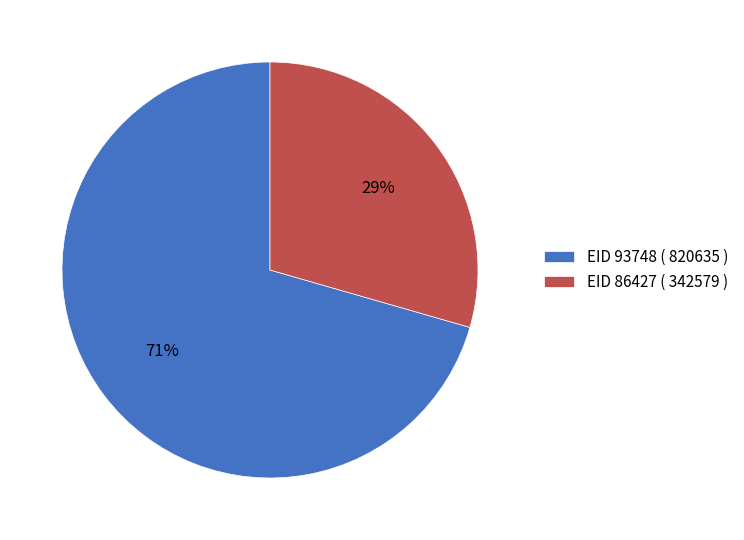

Do EID 93748 ( 820635 ) and EID 86427 ( 342579 ) together represent more than half of the pie?

Yes